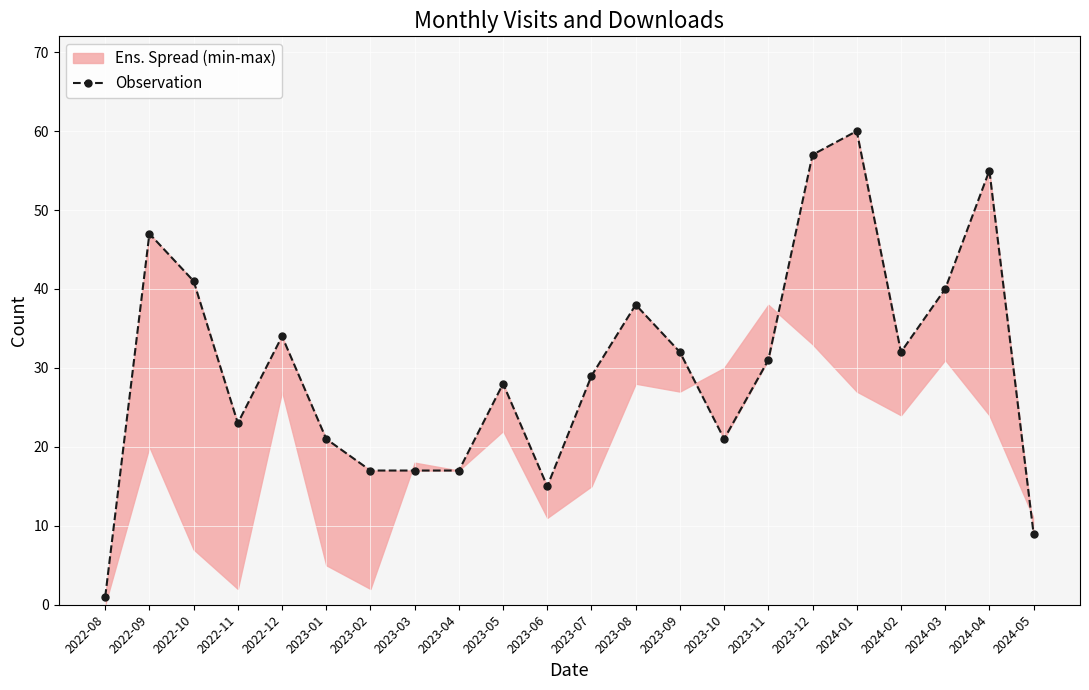

True or false: the data shows 89 at 2023-12.

False